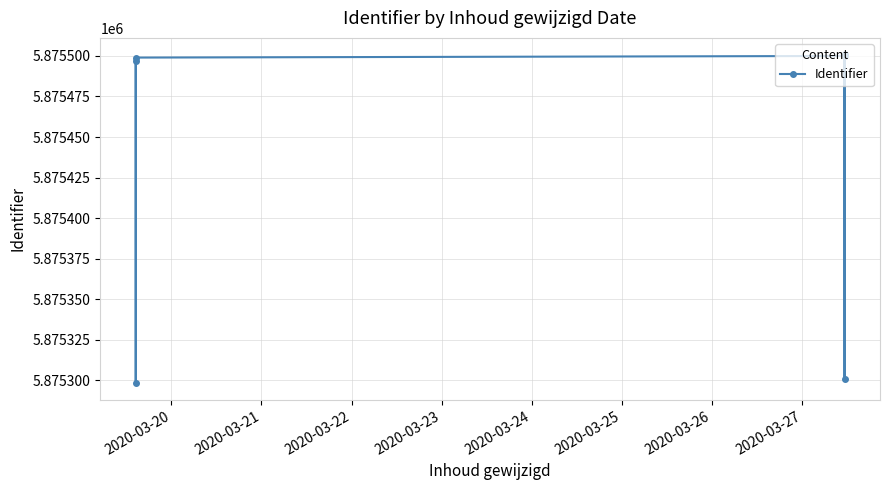

How many points are higher than both their immediate neighbors (excluding endpoints)?

1